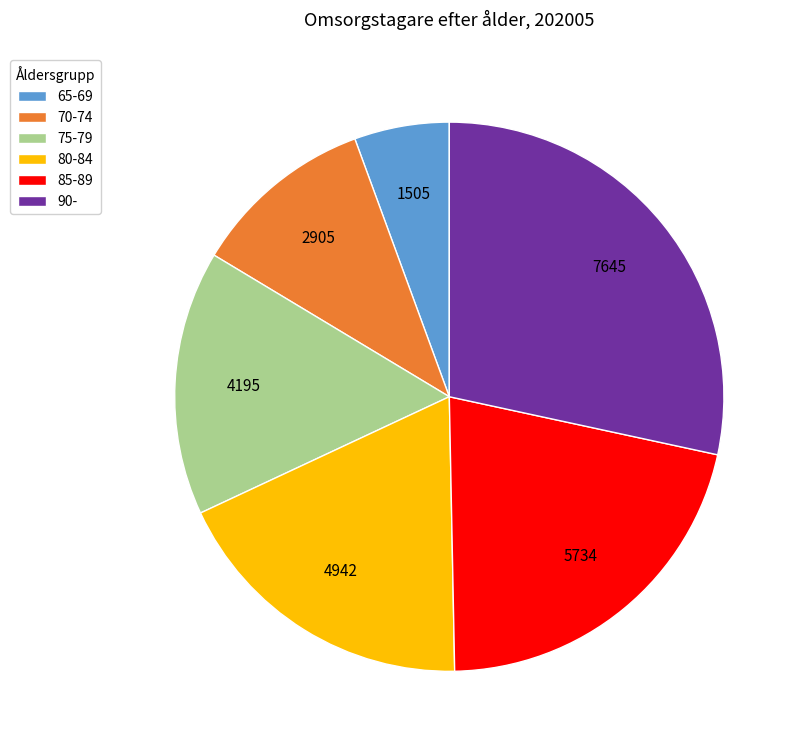

What is the largest slice in the pie chart?

90-